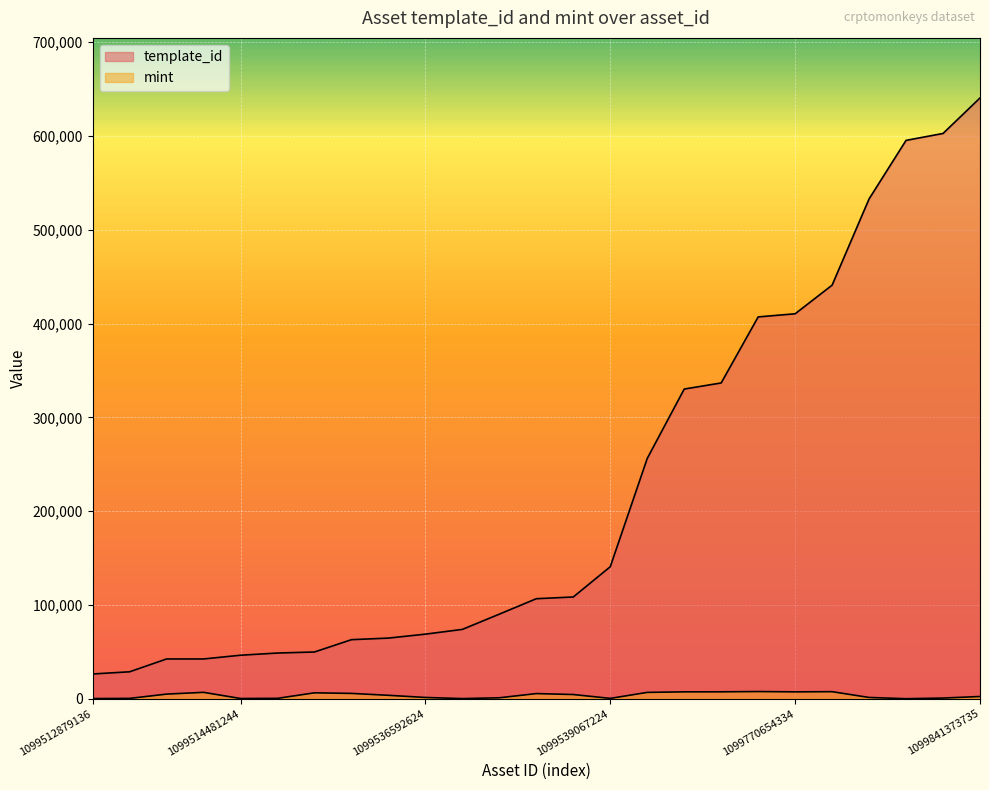

Between 1099815246717 and 1099519856107, which is larger?

1099815246717